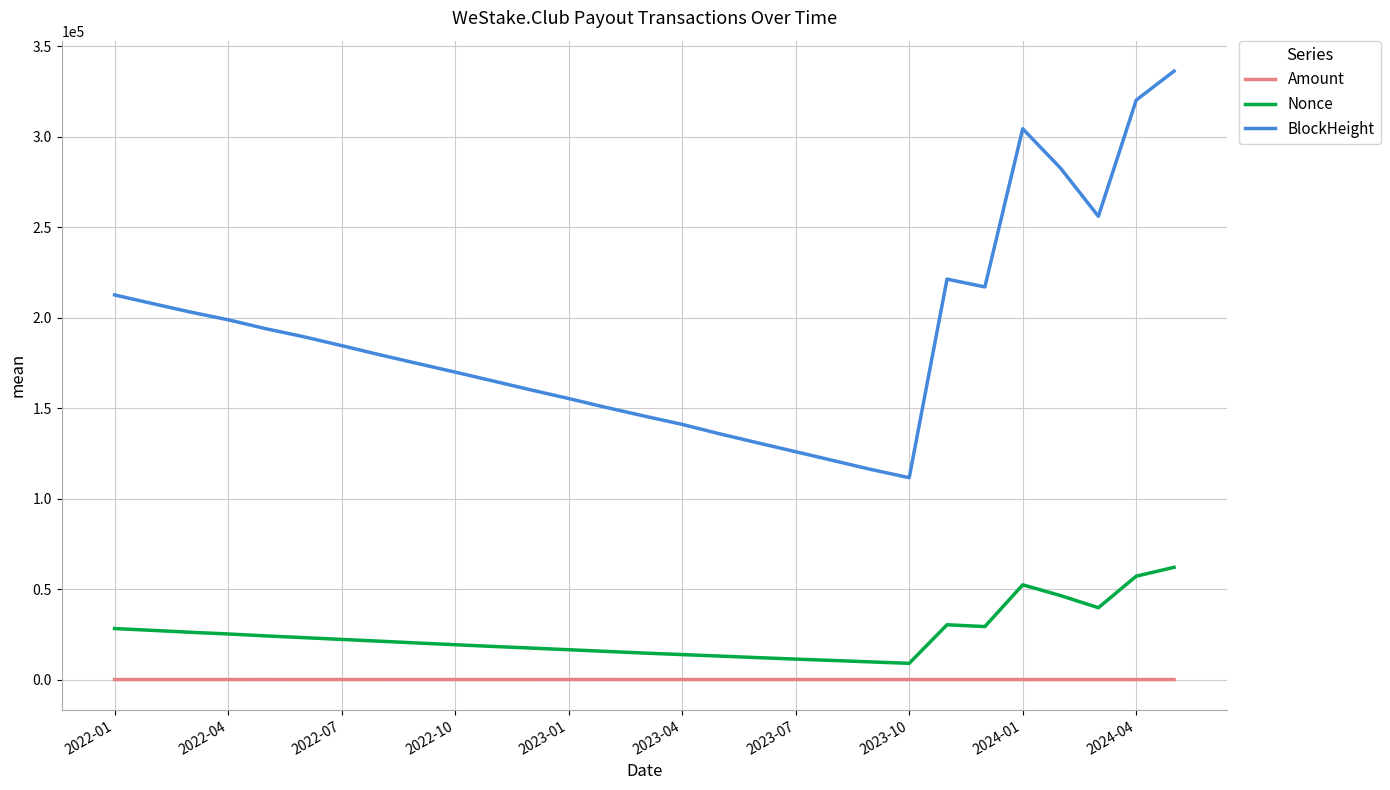

Which series has the largest total across all categories?

BlockHeight